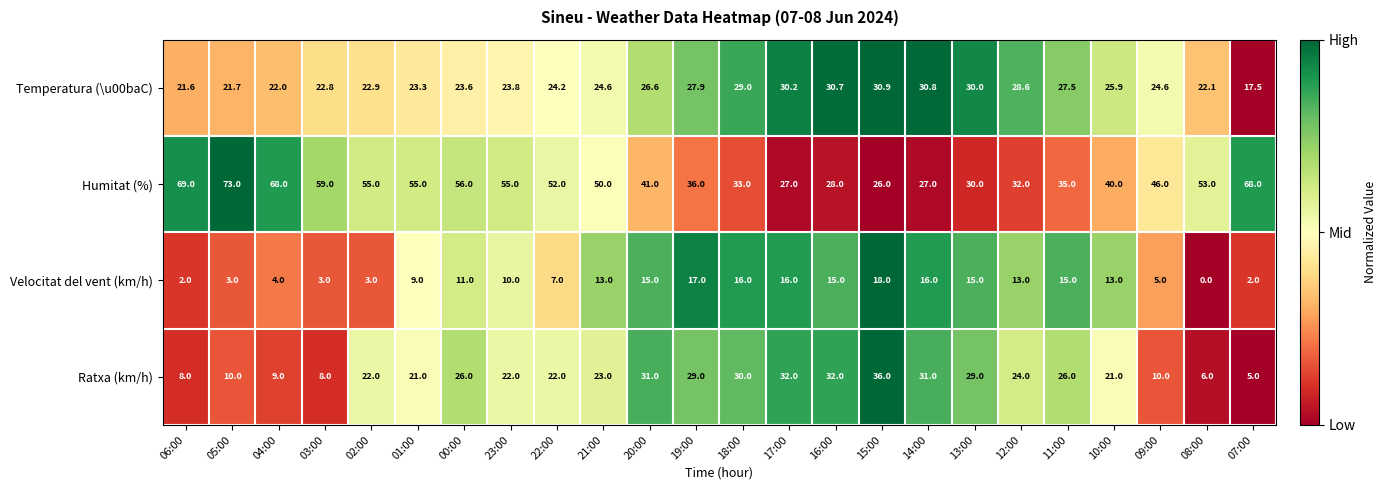

List the series in order of their peak value, lowest first.

Velocitat del vent (km/h), Temperatura (\u00baC), Ratxa (km/h), Humitat (%)